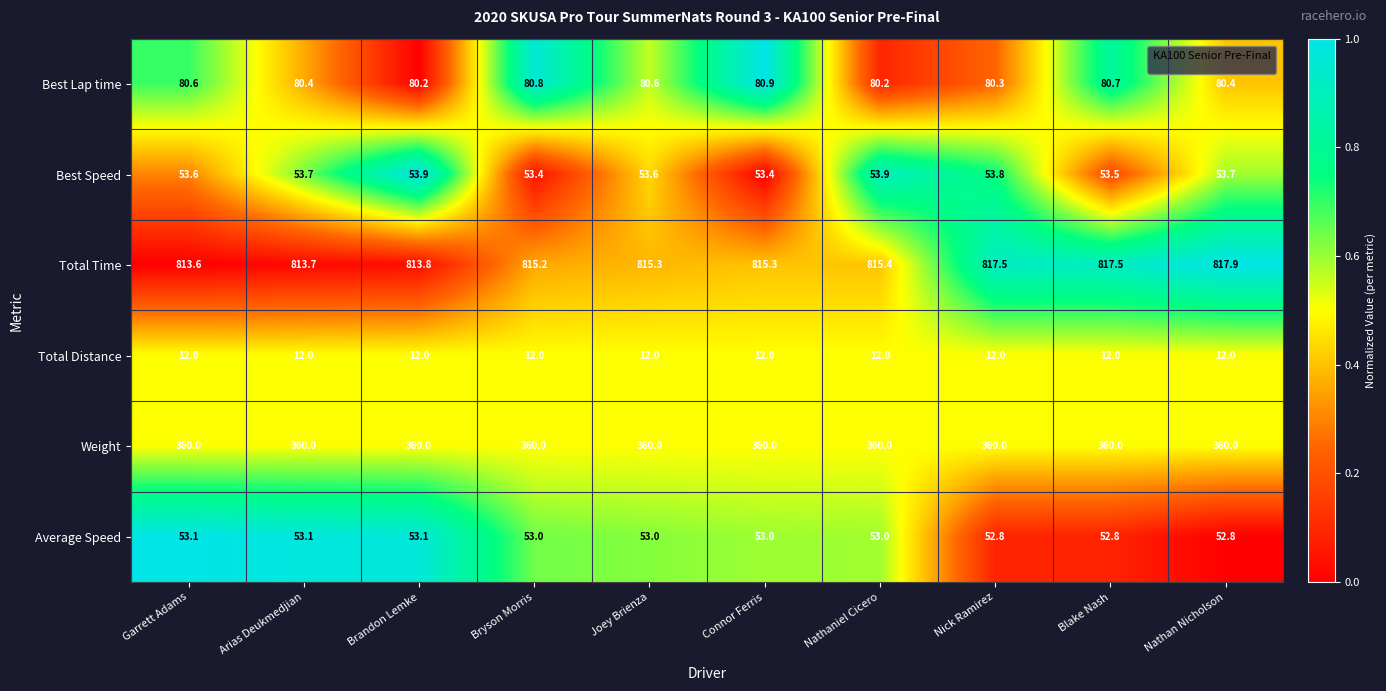

What is the difference between the highest and lowest values at Nathan Nicholson?

805.9